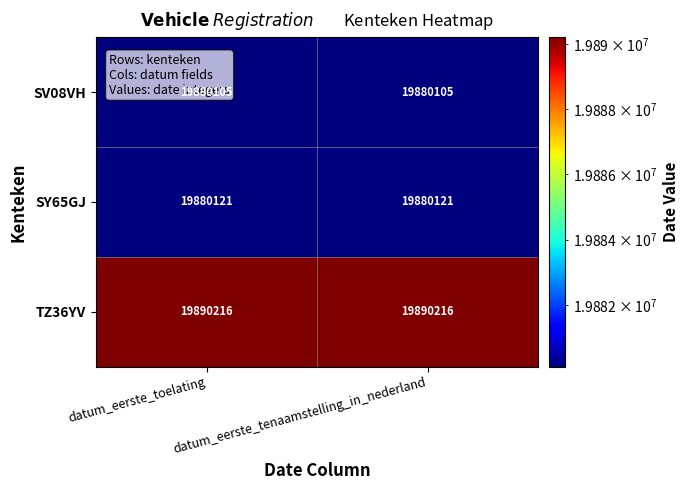

What is the greatest value displayed?

19890216